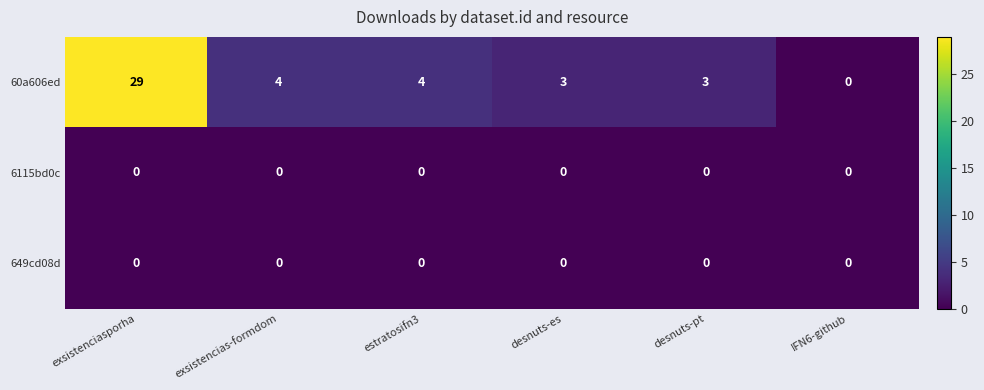

What is the sum of the 60a606ed values at IFN6-github and estratosifn3?

4